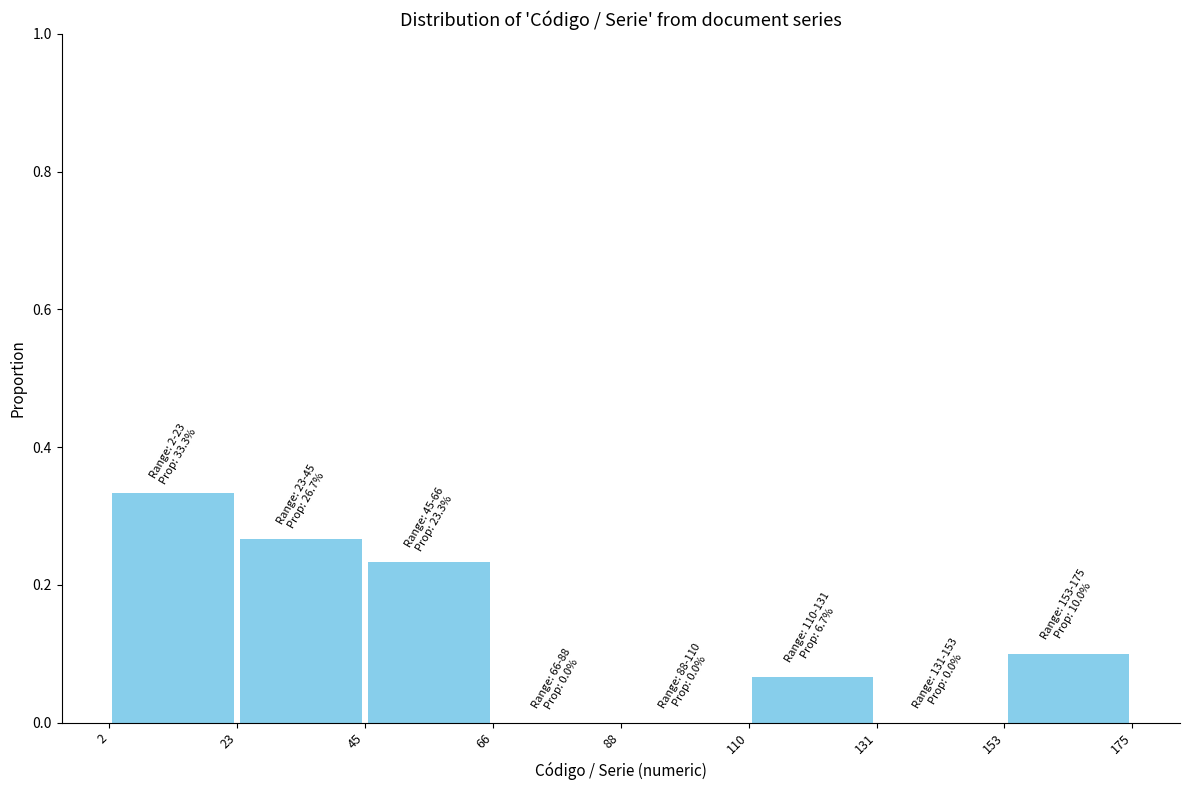

Over which range of the x-axis is the bar tallest?

2 to 23